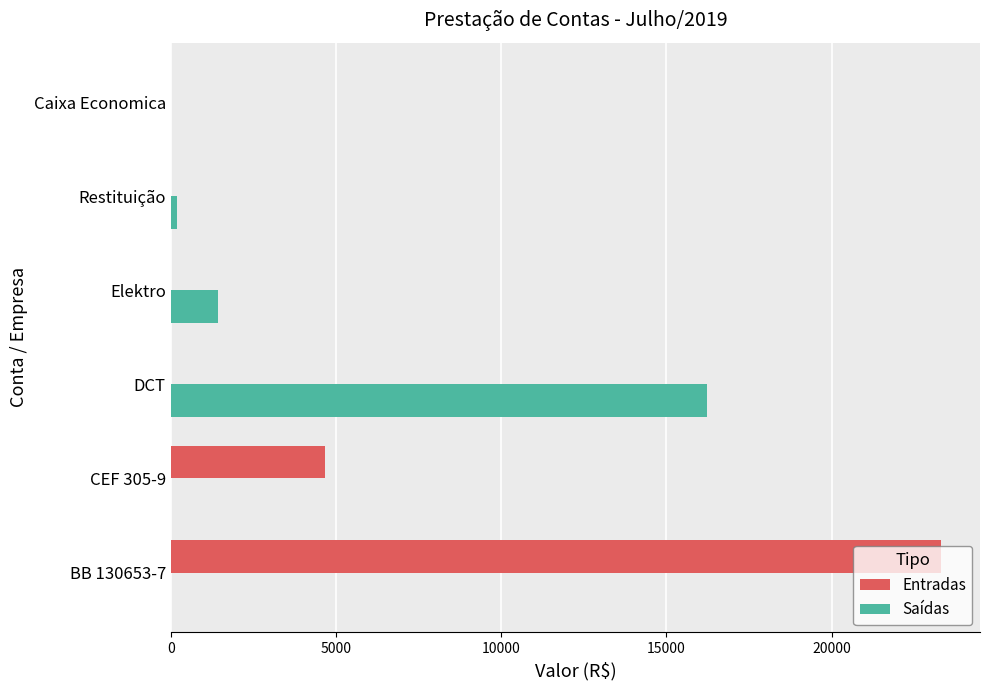

True or false: Entradas has a value of 0.0 at DCT.

True